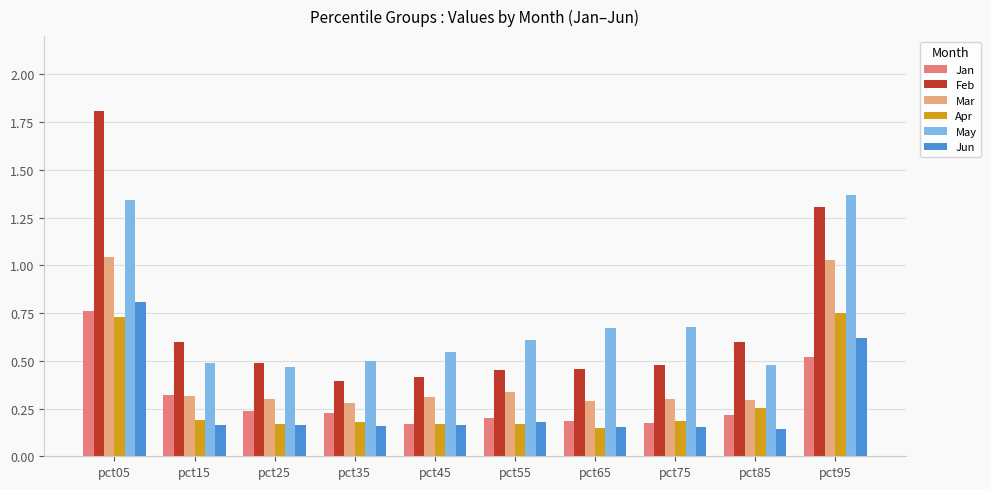

Where is Feb nearest to the value 1?

pct95